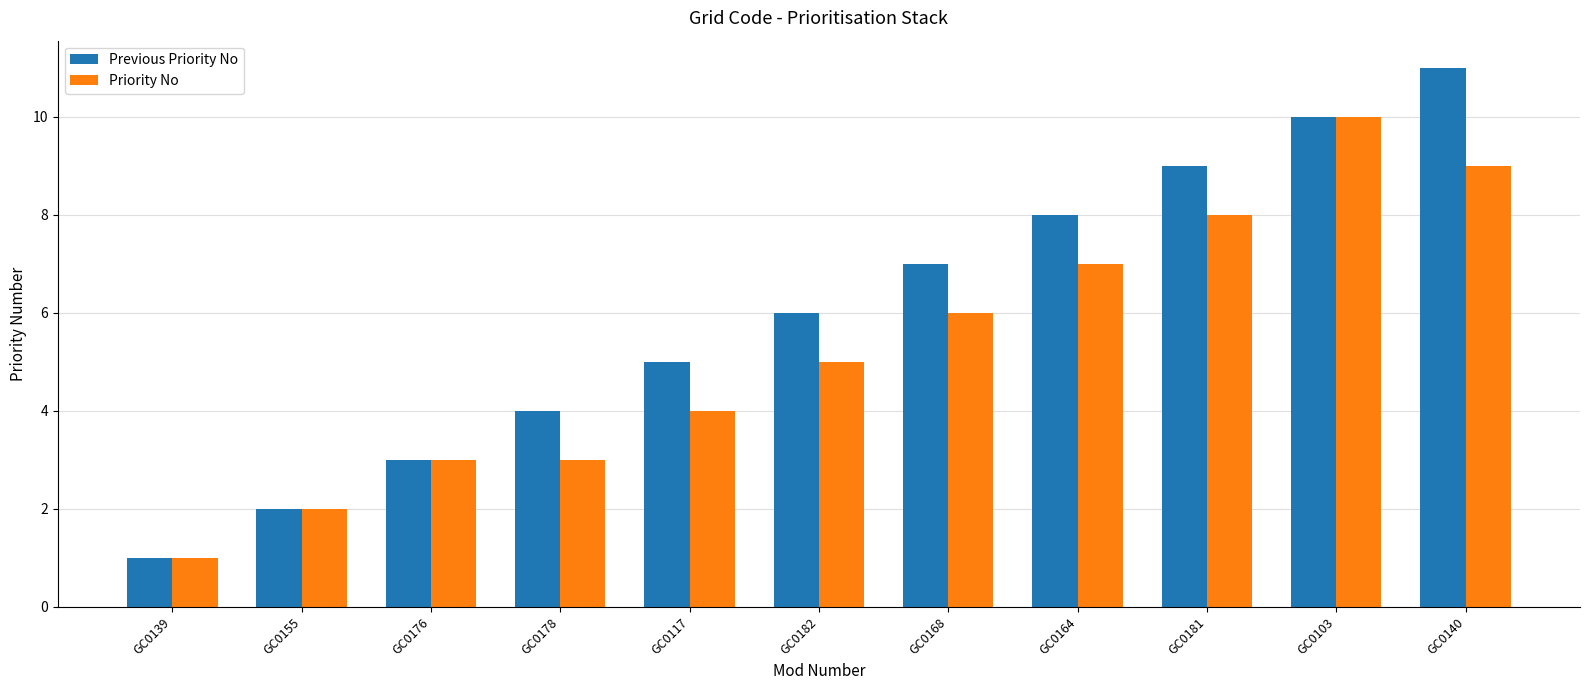

What is the total value across all series at GC0139?

2